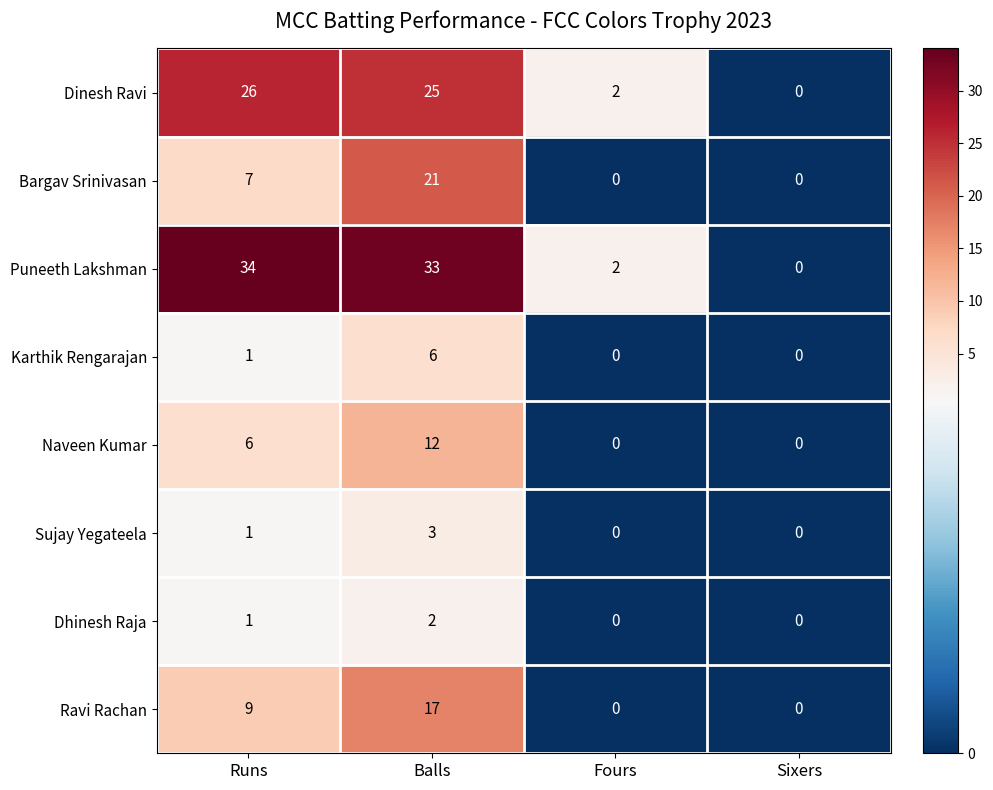

What is the maximum value shown in the chart?

34